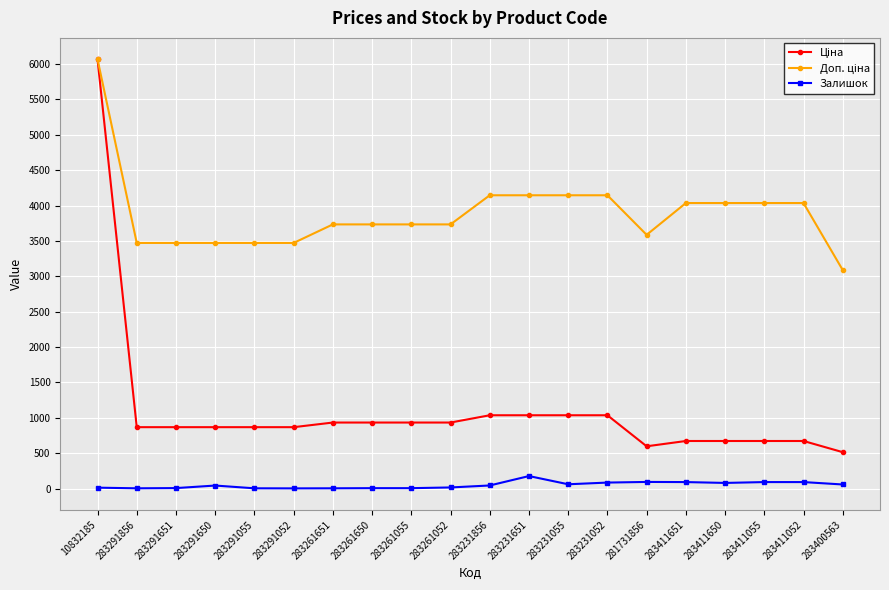

At how many categories does at least one series exceed 1186?

20